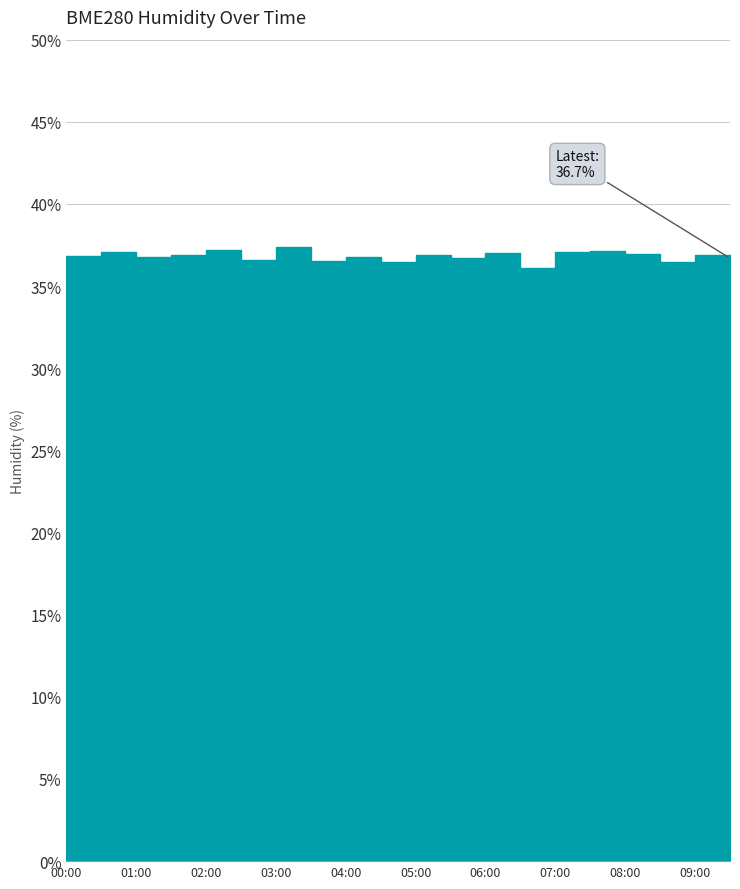

Reading right to left, list all the values displayed in this chart.

09:30=36.7	09:00=36.9	08:30=36.5	08:00=36.9	07:30=37.1	07:00=37.0	06:30=36.1	06:00=37.0	05:30=36.7	05:00=36.9	04:30=36.5	04:00=36.8	03:30=36.5	03:00=37.4	02:30=36.6	02:00=37.2	01:30=36.9	01:00=36.8	00:30=37.1	00:00=36.8